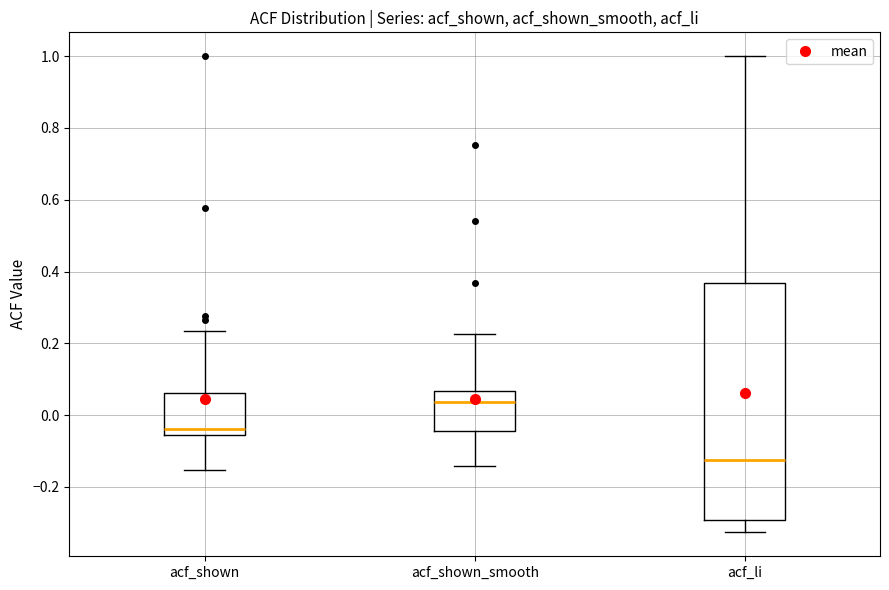

Which box's median line is the lowest?

acf_li